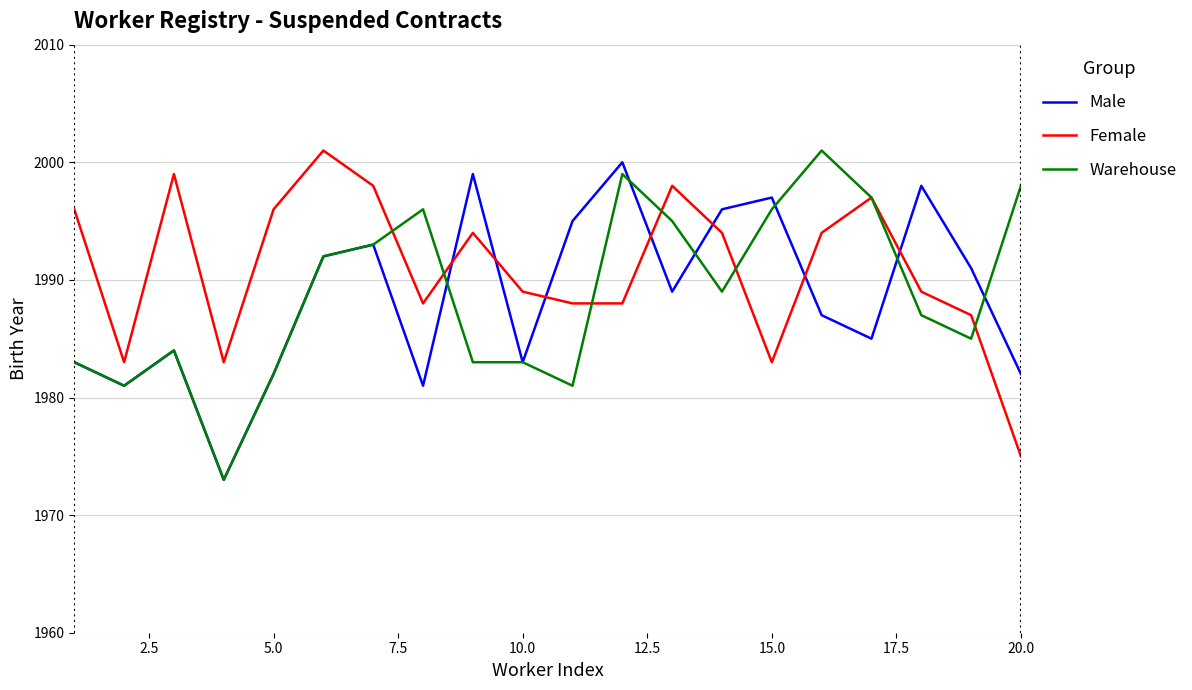

Which series has the largest total across all categories?

Female